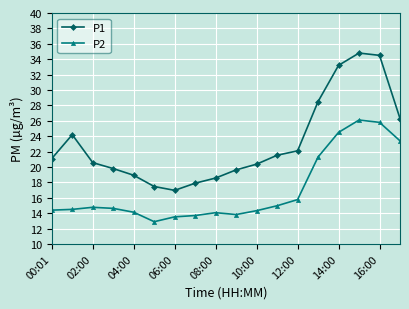

Which series has the largest total across all categories?

P1